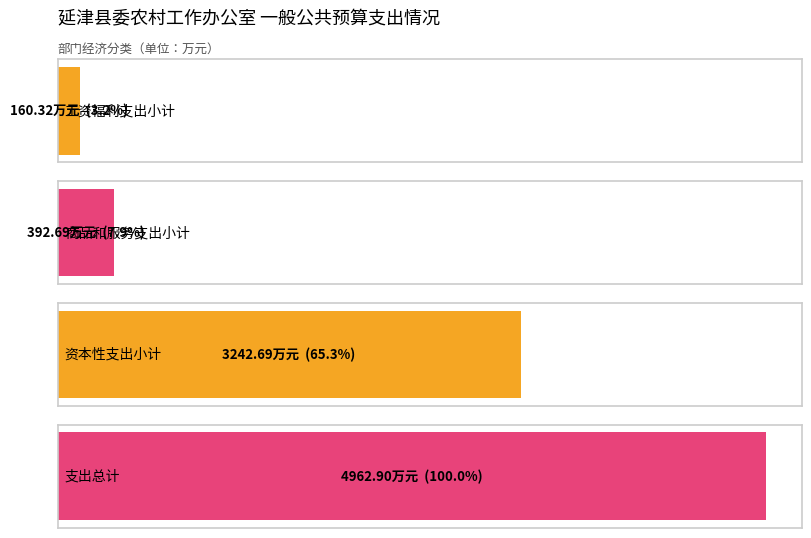

List the labels in order of value, largest first.

支出总计, 资本性支出小计, 商品和服务支出小计, 工资福利支出小计